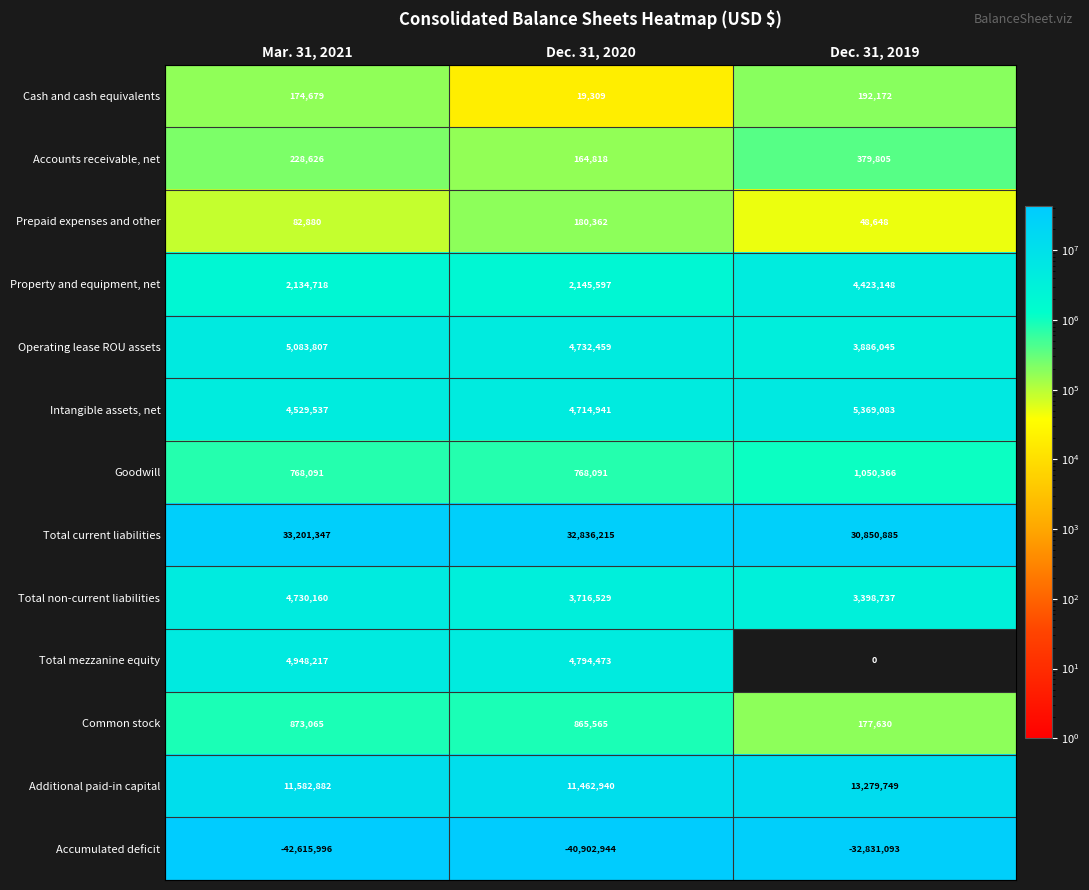

What is the maximum value shown in the chart?

33201347